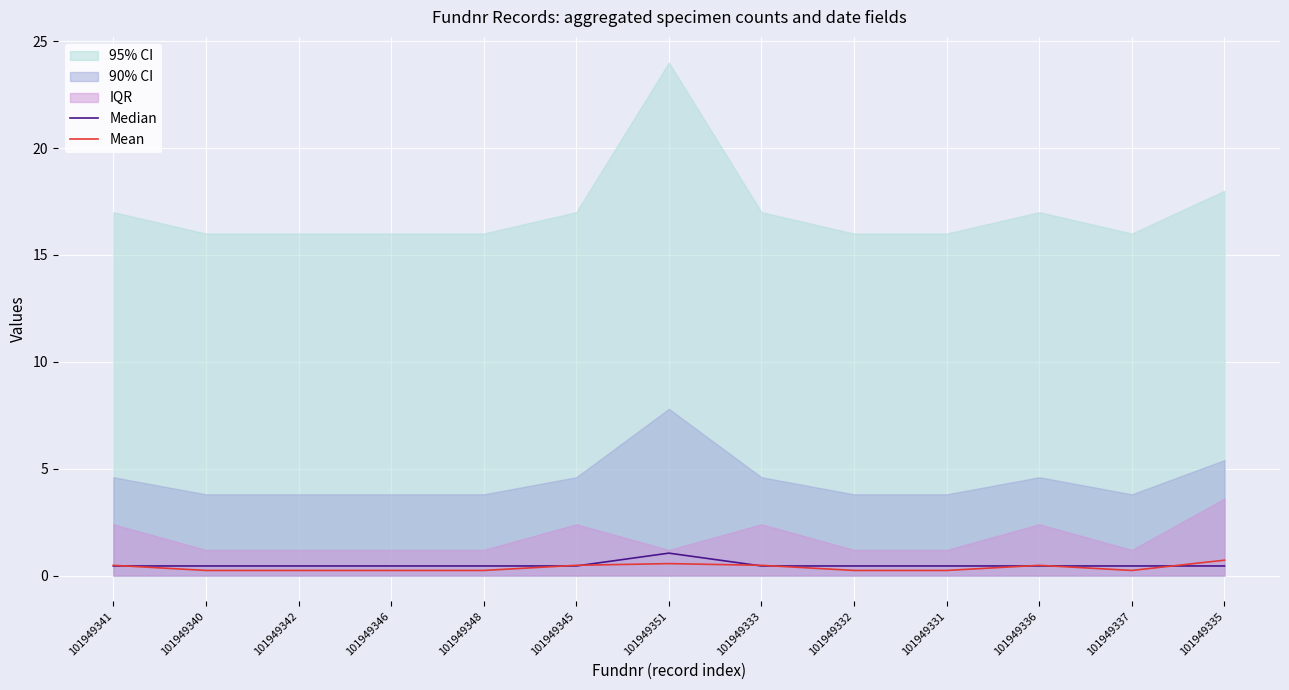

What is the approximate value of Mean at 101949340?

0.2